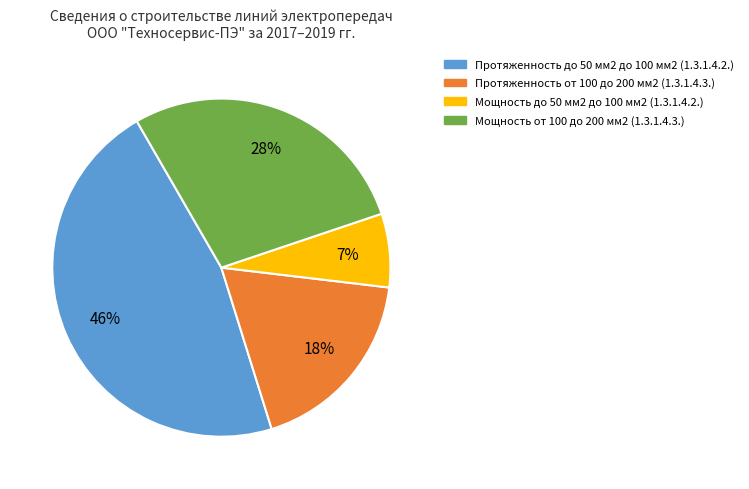

Does any single category account for the majority?

No